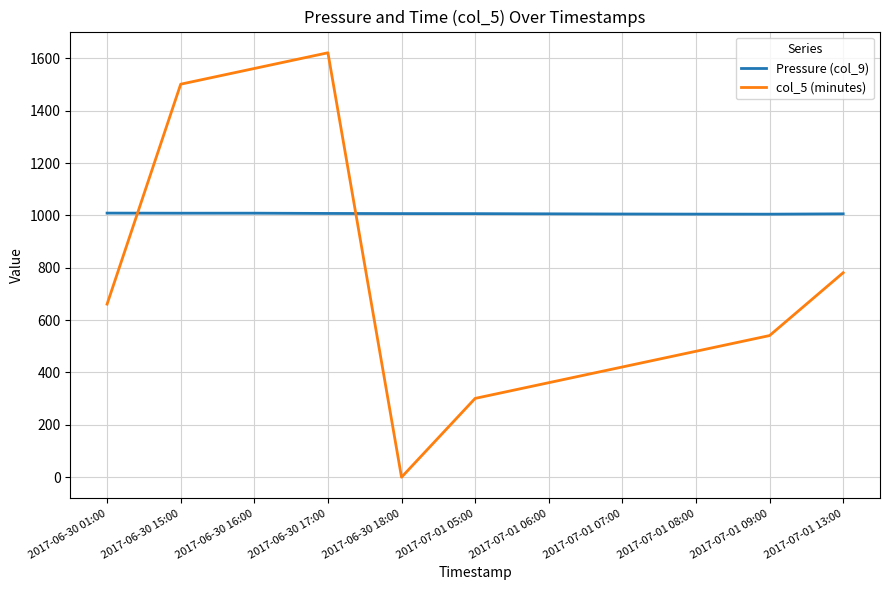

List the labels in order of col_5 (minutes) value, smallest first.

2017-06-30 18:00, 2017-07-01 05:00, 2017-07-01 06:00, 2017-07-01 07:00, 2017-07-01 08:00, 2017-07-01 09:00, 2017-06-30 01:00, 2017-07-01 13:00, 2017-06-30 15:00, 2017-06-30 16:00, 2017-06-30 17:00